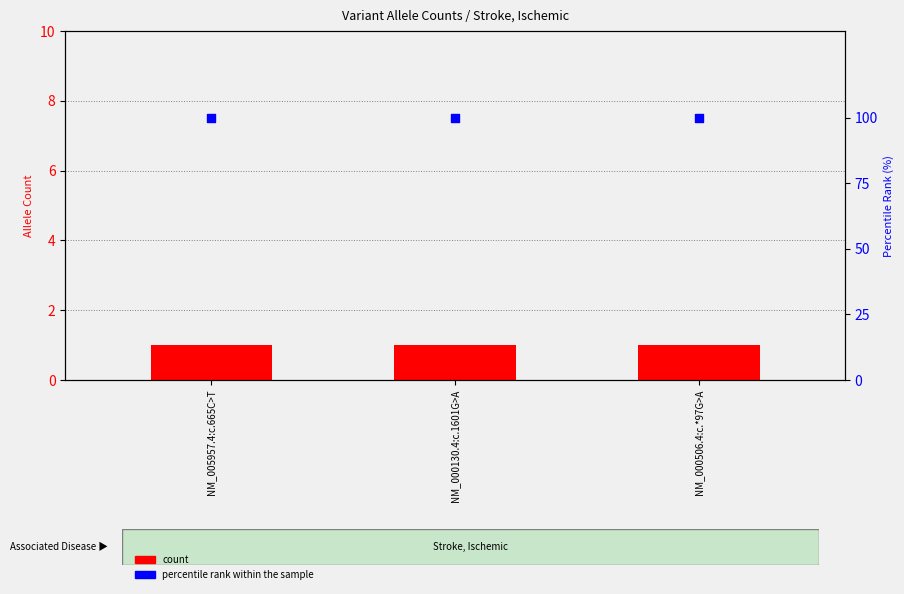

What are all the series names shown in the legend?

count, percentile rank within the sample